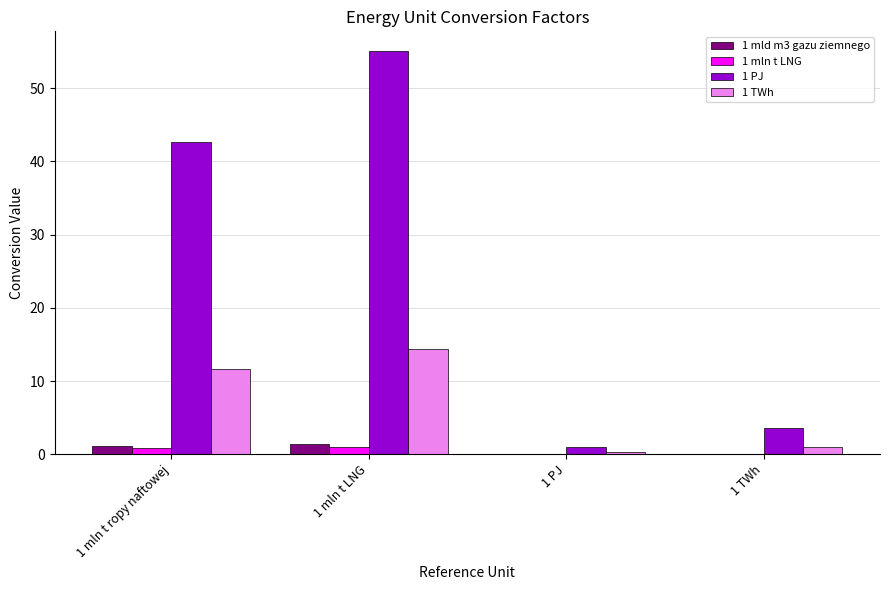

The value of 1 TWh at 1 mln t ropy naftowej is 11.7. True or false?

True